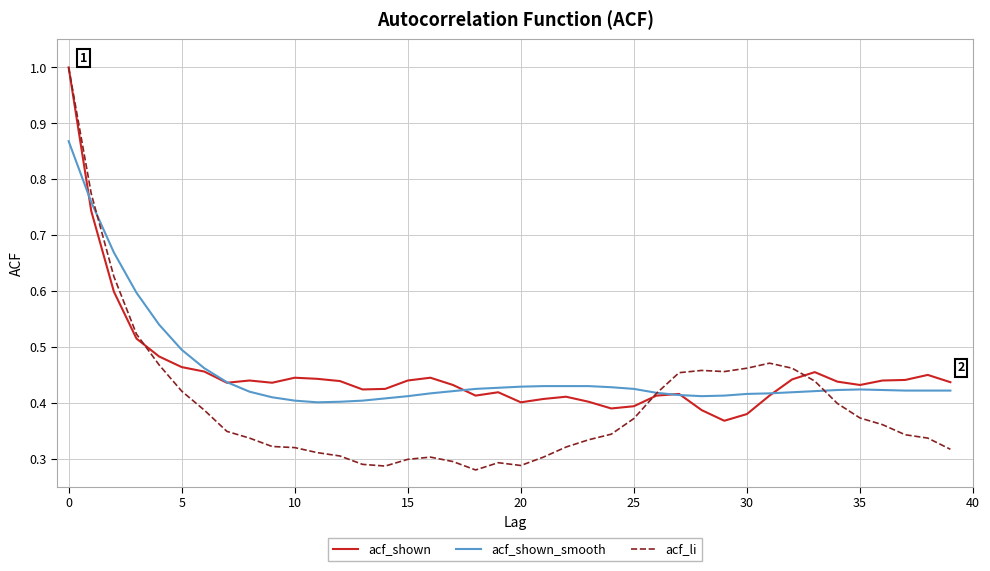

What is the highest value of the acf_li series?

1.0